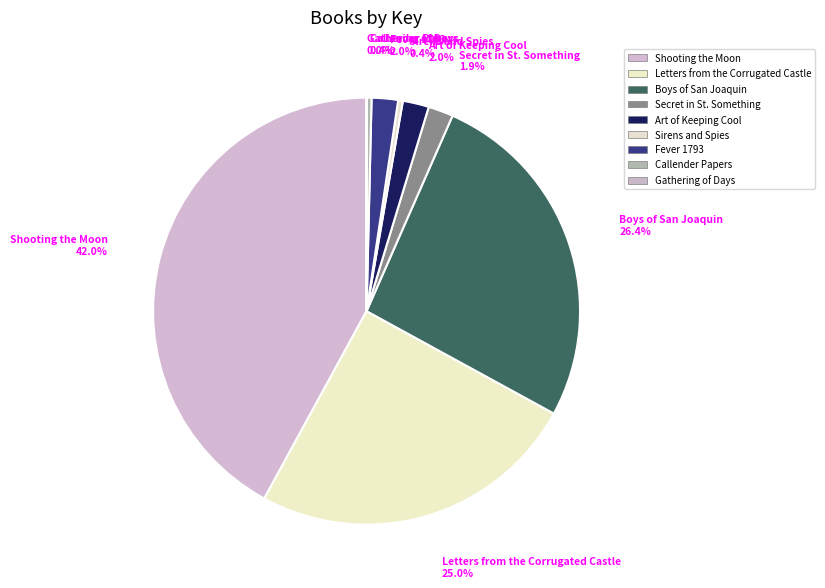

True or false: Callender Papers accounts for 12% of the total.

False